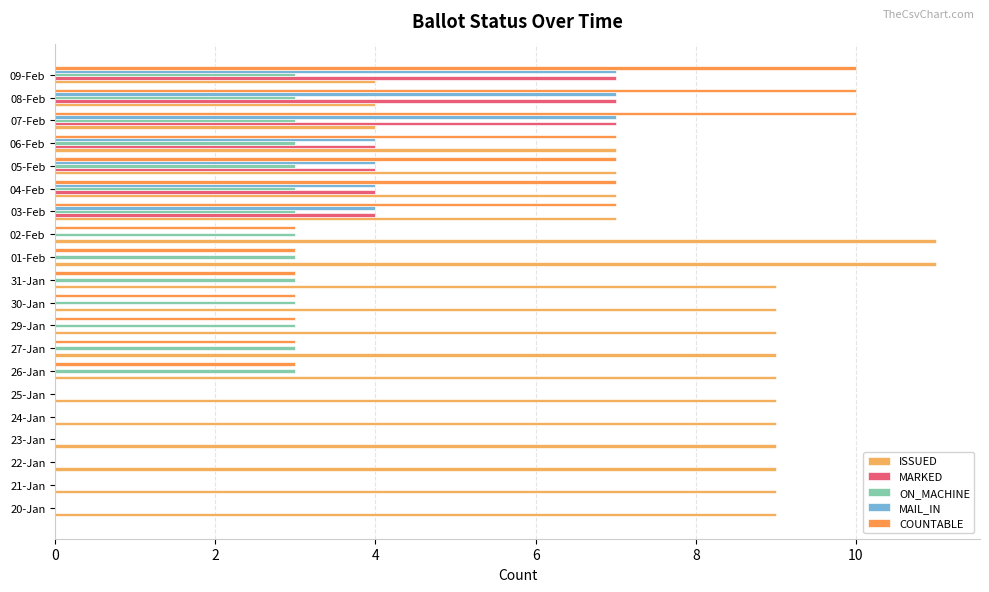

Count the number of categories in the chart.

20